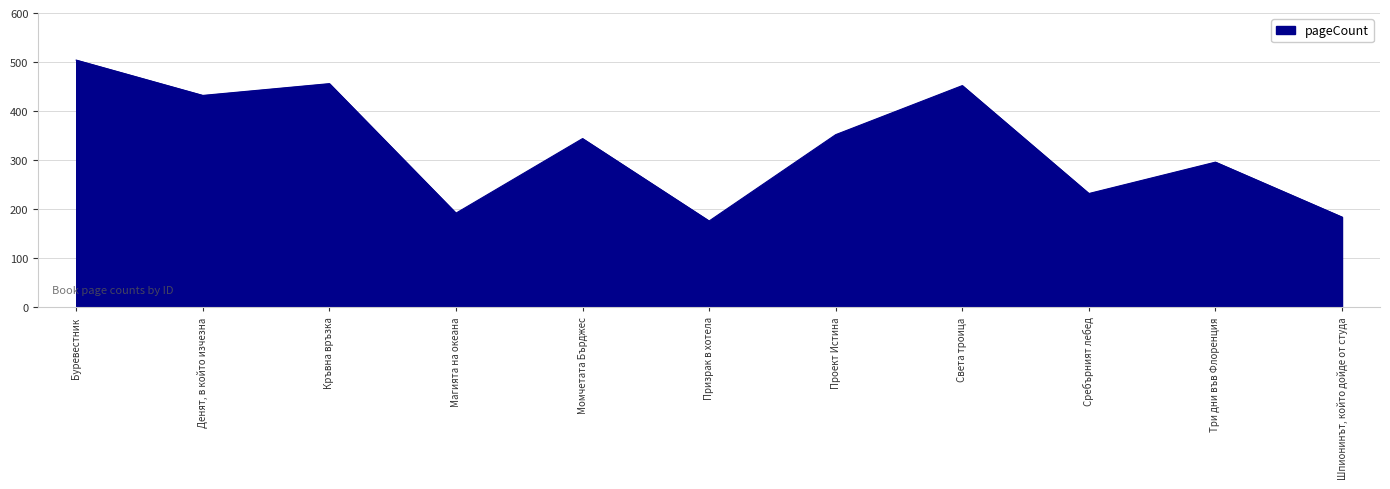

List the labels in order of value, largest first.

Буревестник, Кръвна връзка, Света троица, Денят, в който изчезна, Проект Истина, Момчетата Бърджес, Три дни във Флоренция, Сребърният лебед, Магията на океана, Шпионинът, който дойде от студа, Призрак в хотела